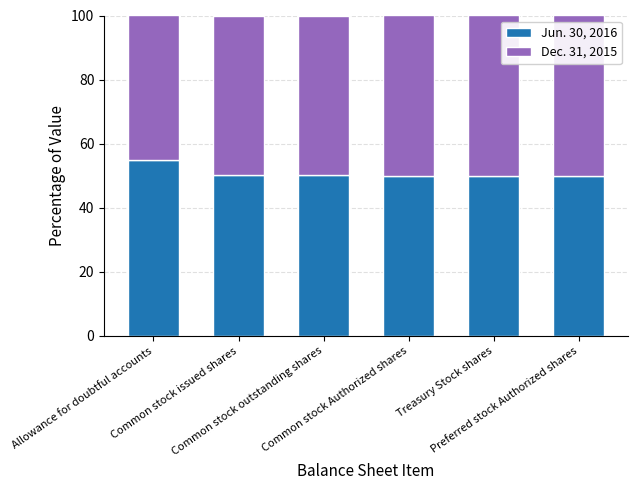

What are all the series names shown in the legend?

Jun. 30, 2016, Dec. 31, 2015